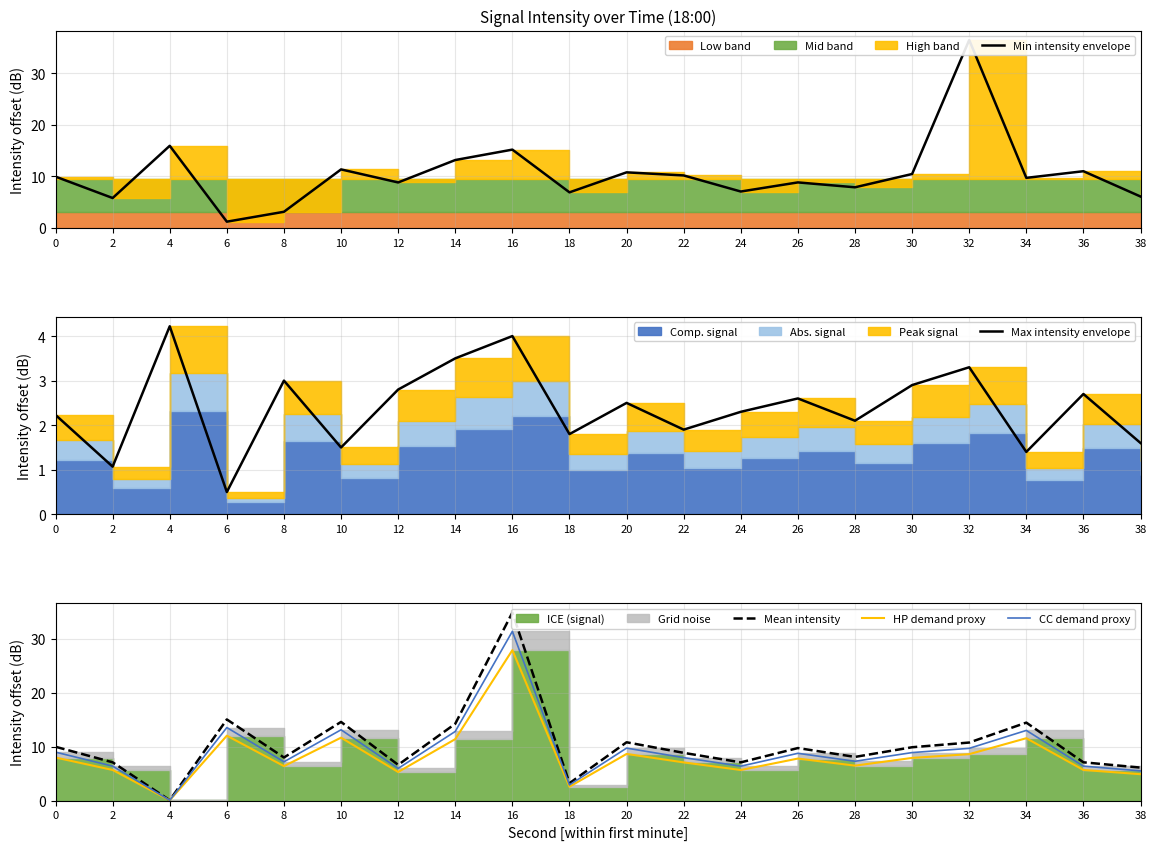

The Min intensity envelope series shows 9.2 at 14. True or false?

False